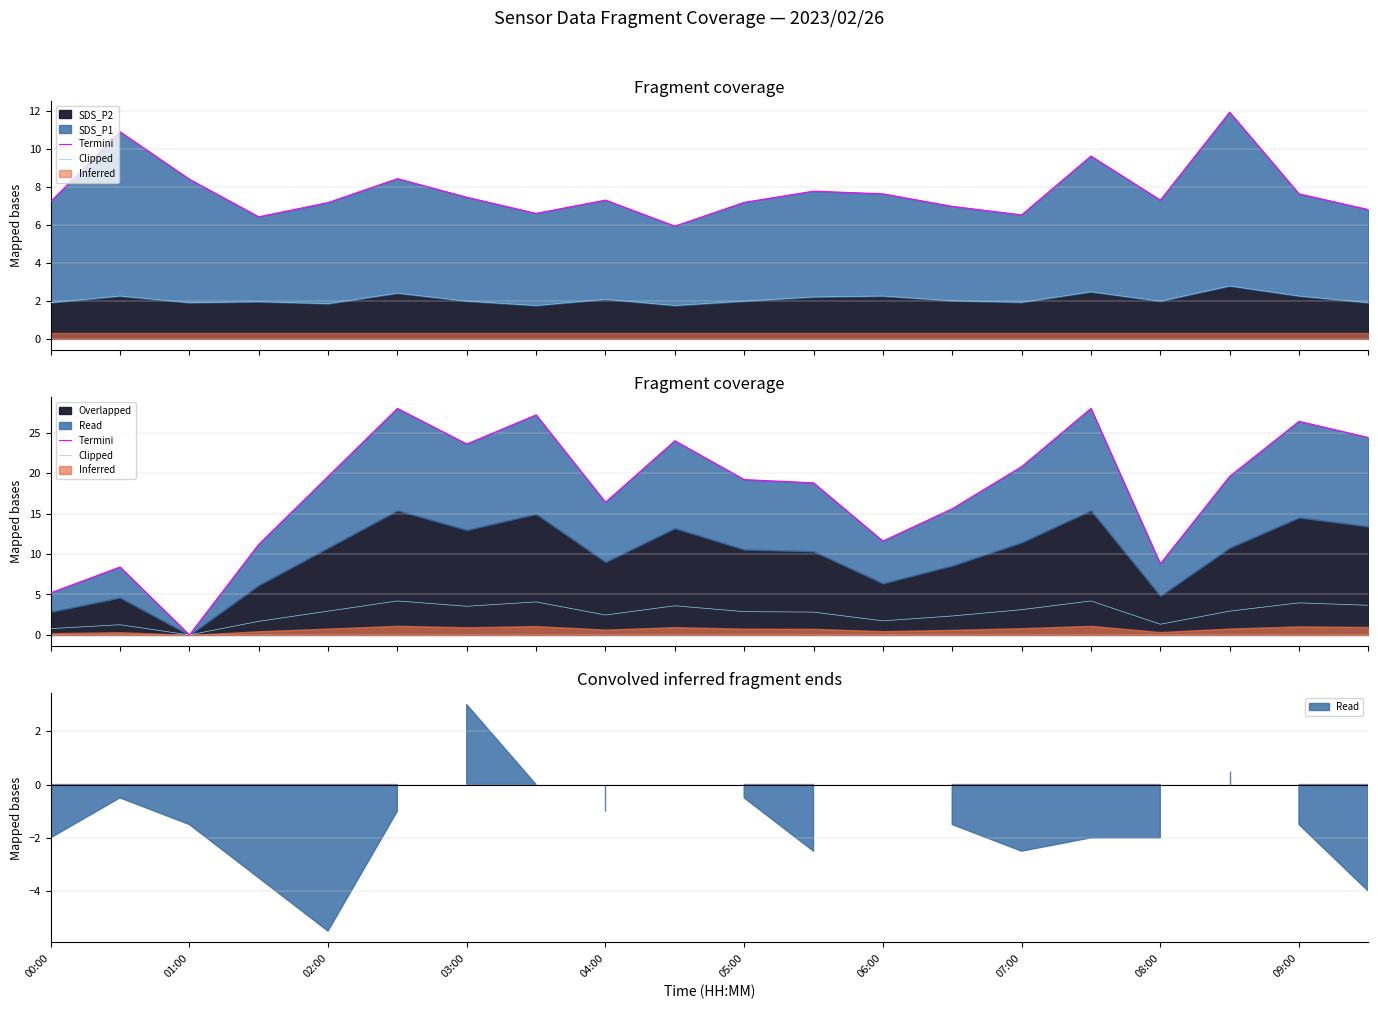

Which has a higher value, 11 or 01:00?

11